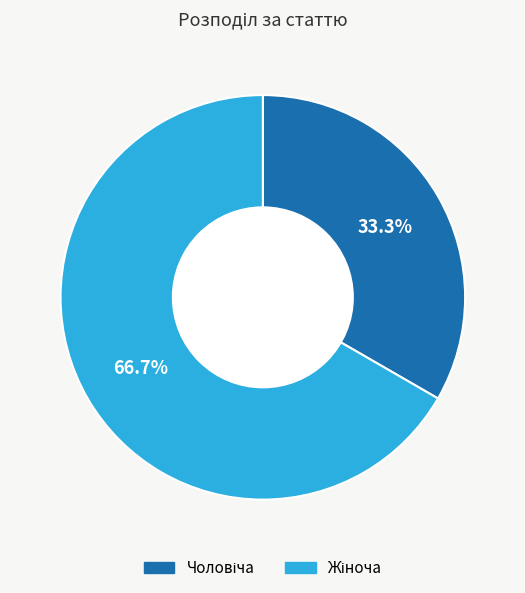

Does any single category account for the majority?

Yes